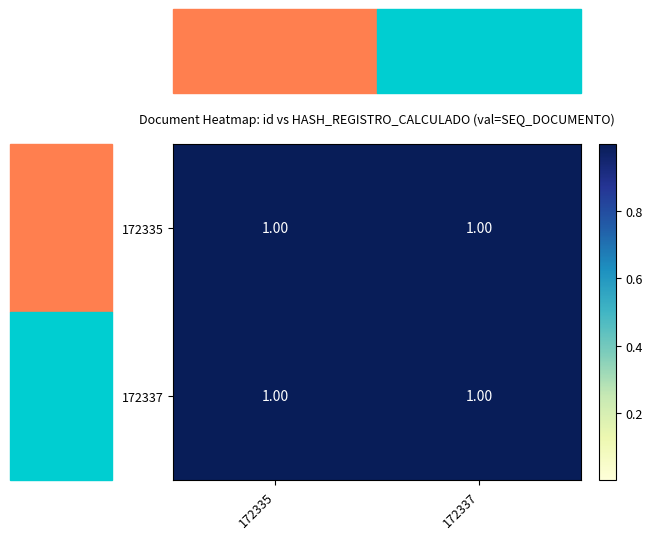

How many data points does each series have?

2